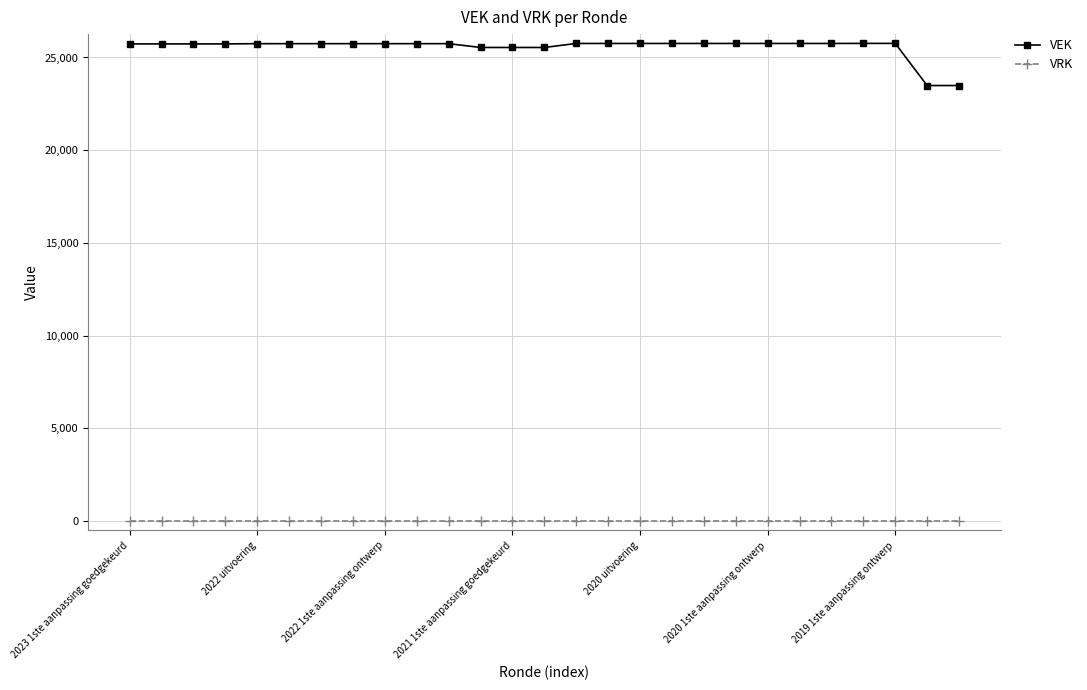

What is the maximum value shown in the chart?

25760